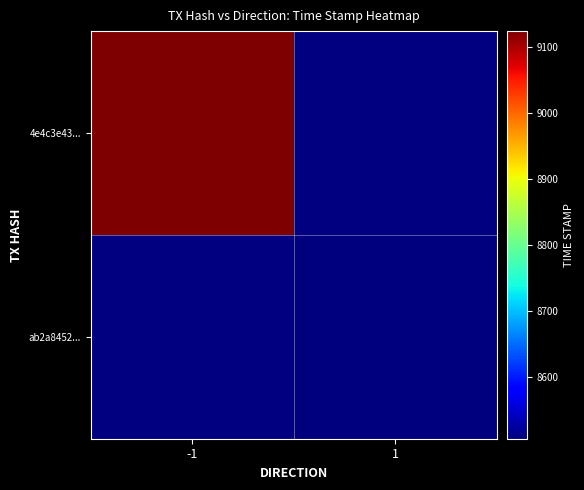

Is it true that ab2a845286acdf43d745c97d434859e88ed90fe equals 2488090634 at time_stamp?

False